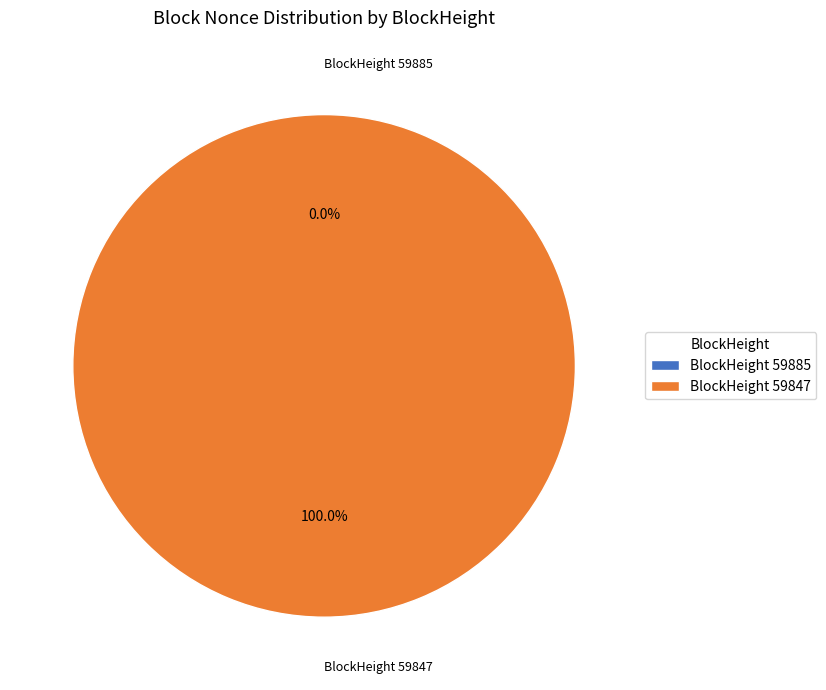

Between 59847 and 59885, which is larger?

59847